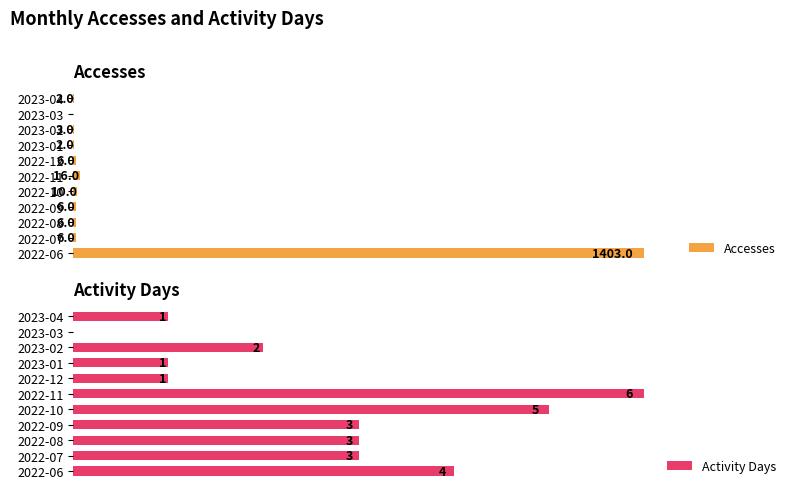

Is the value of Accesses at 2022-12 greater than the value of Activity Days at 2022-11?

No